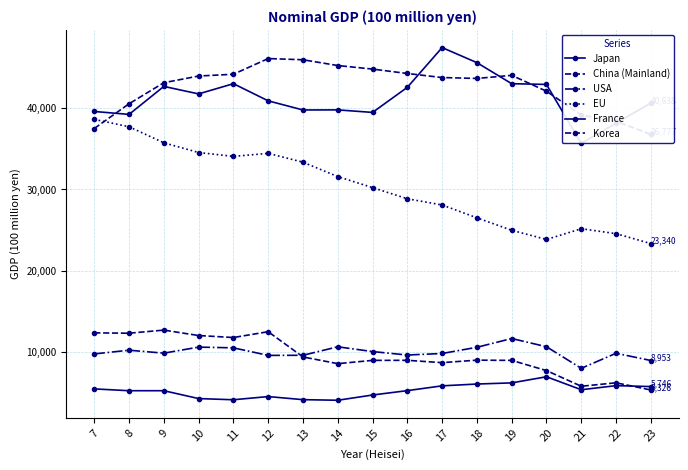

True or false: USA and EU cross at least once.

False